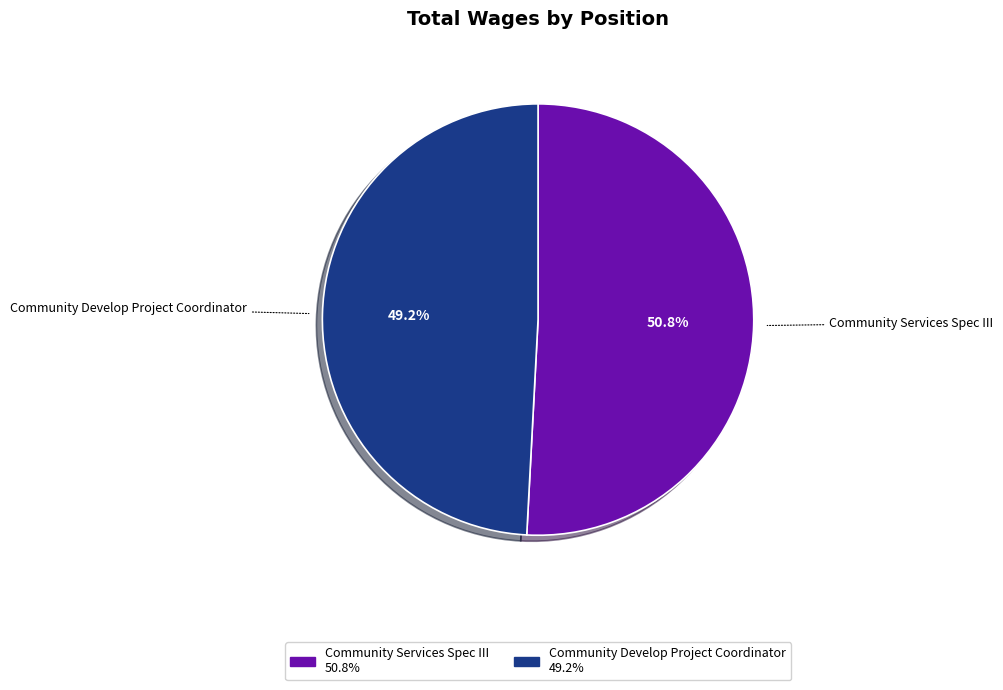

Count the number of slices in the pie.

2